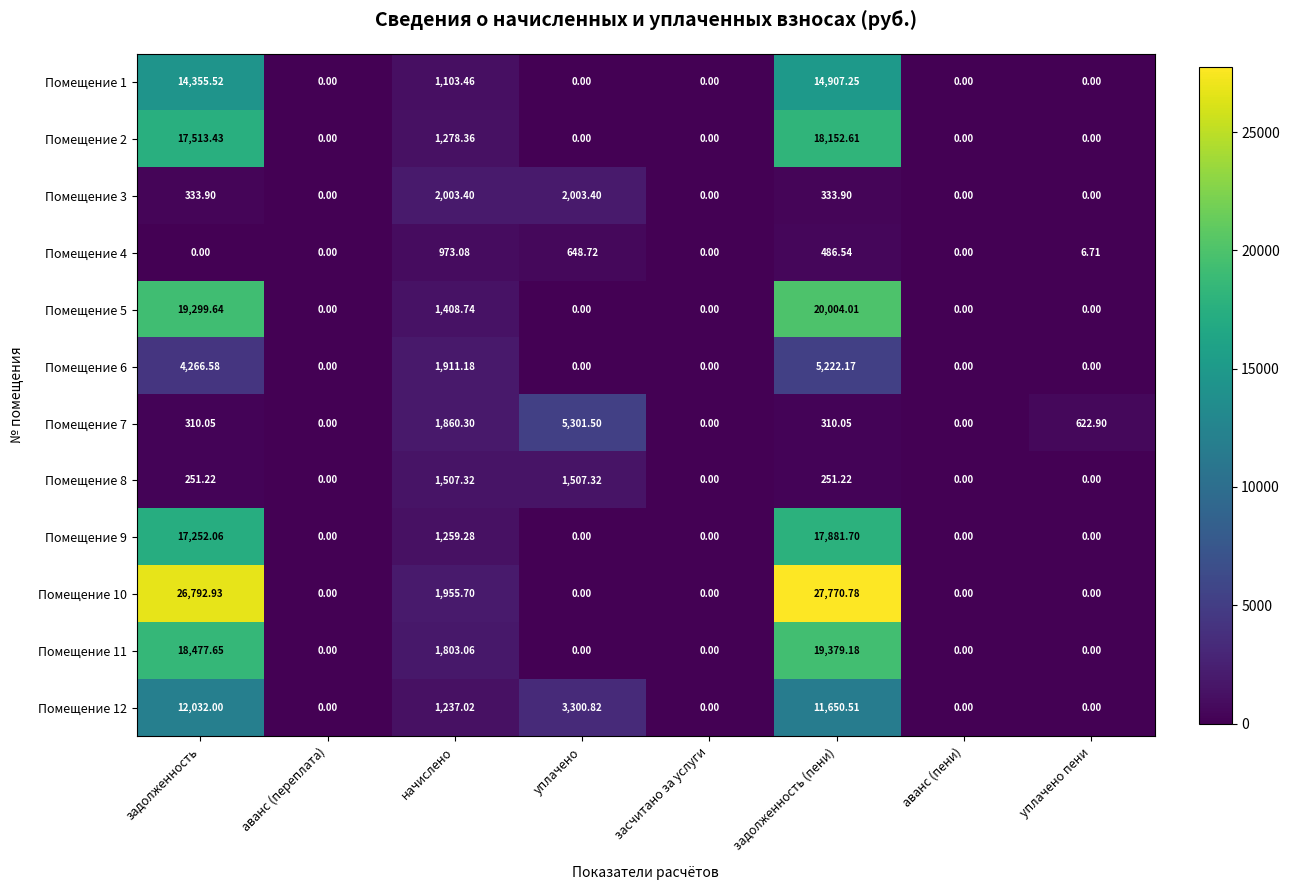

Where is Помещение 5 nearest to the value 10002?

начислено